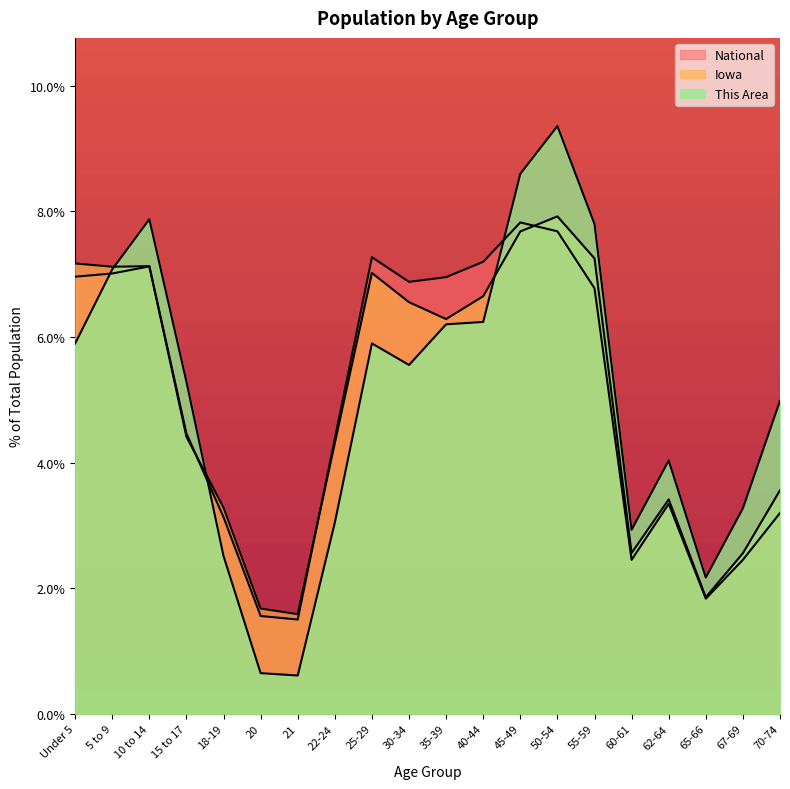

True or false: National has a value of 7.7 at 50-54.

True